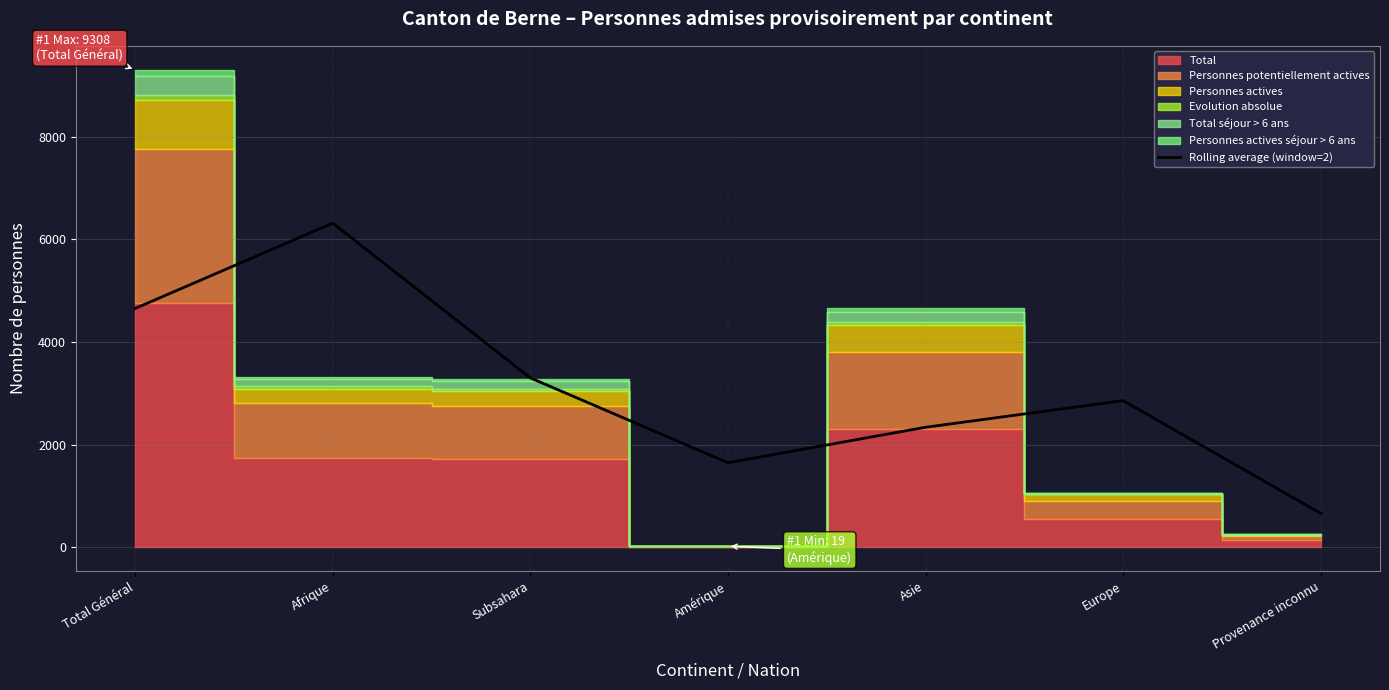

How many lines are shown in the chart?

1